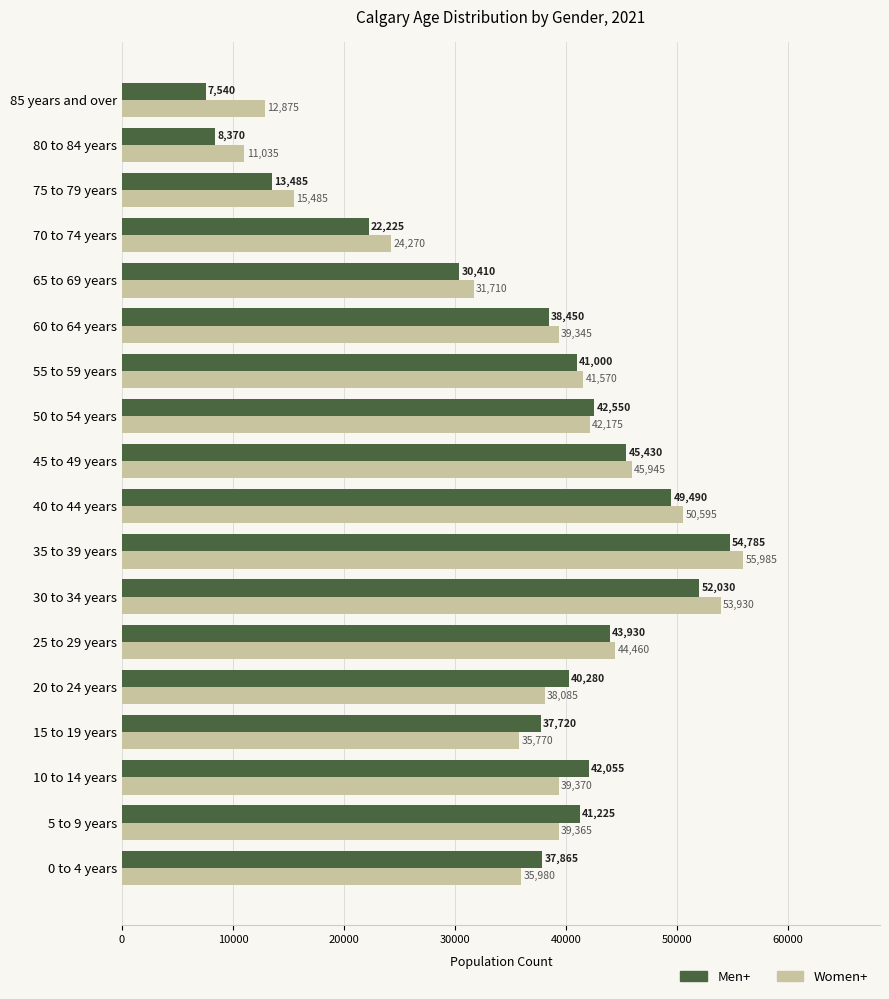

What is the sum of all Women+ values?

657950